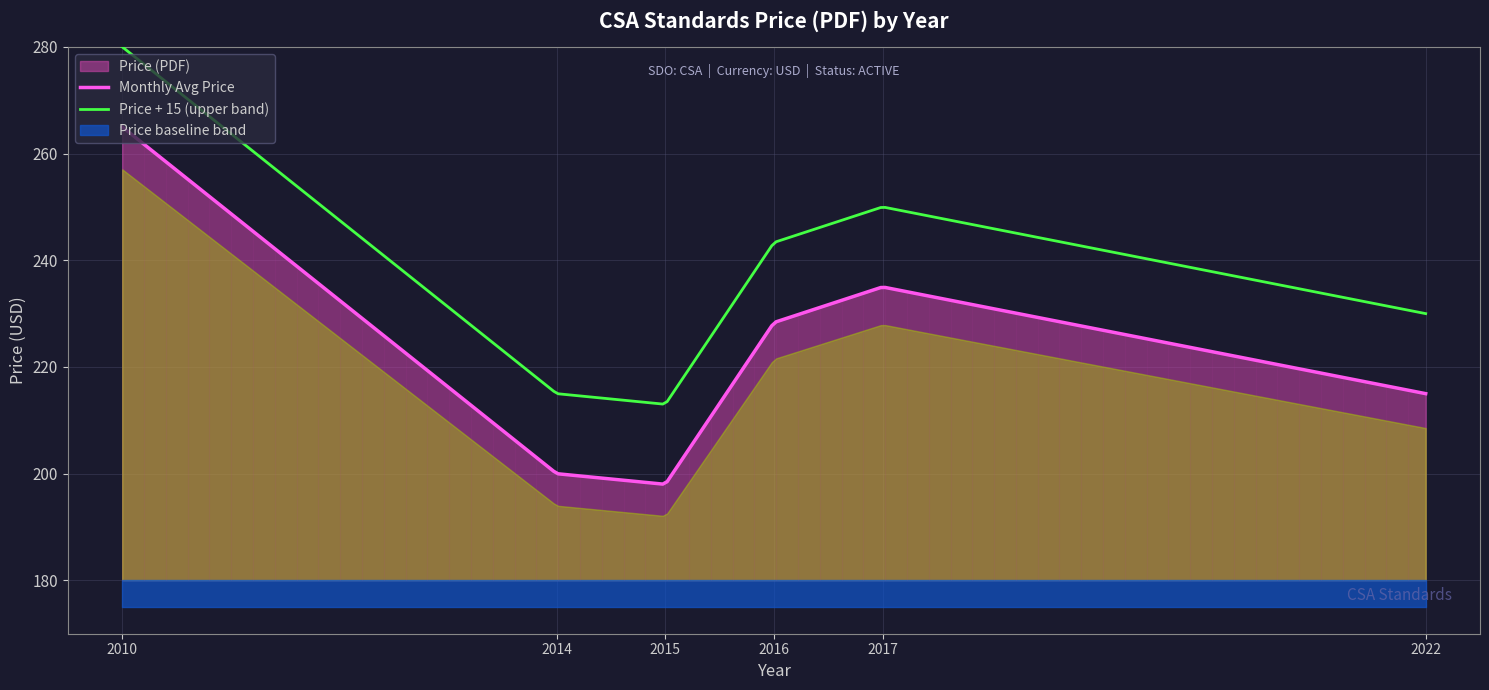

Where is the data nearest to the value 231?

2017